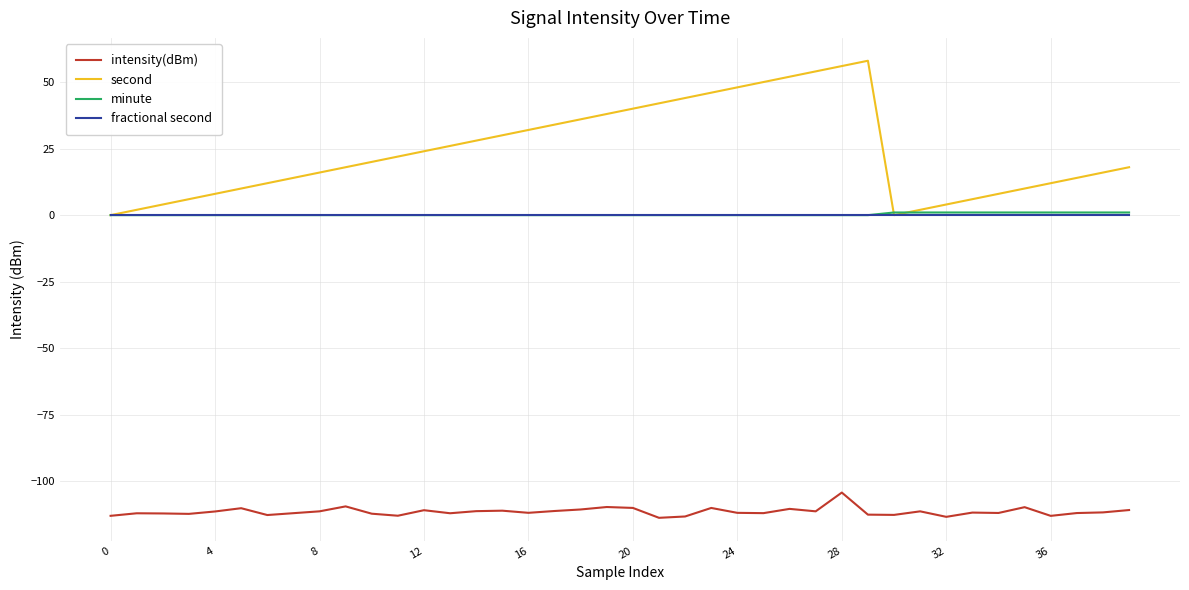

Which series has the largest range (max minus min)?

second